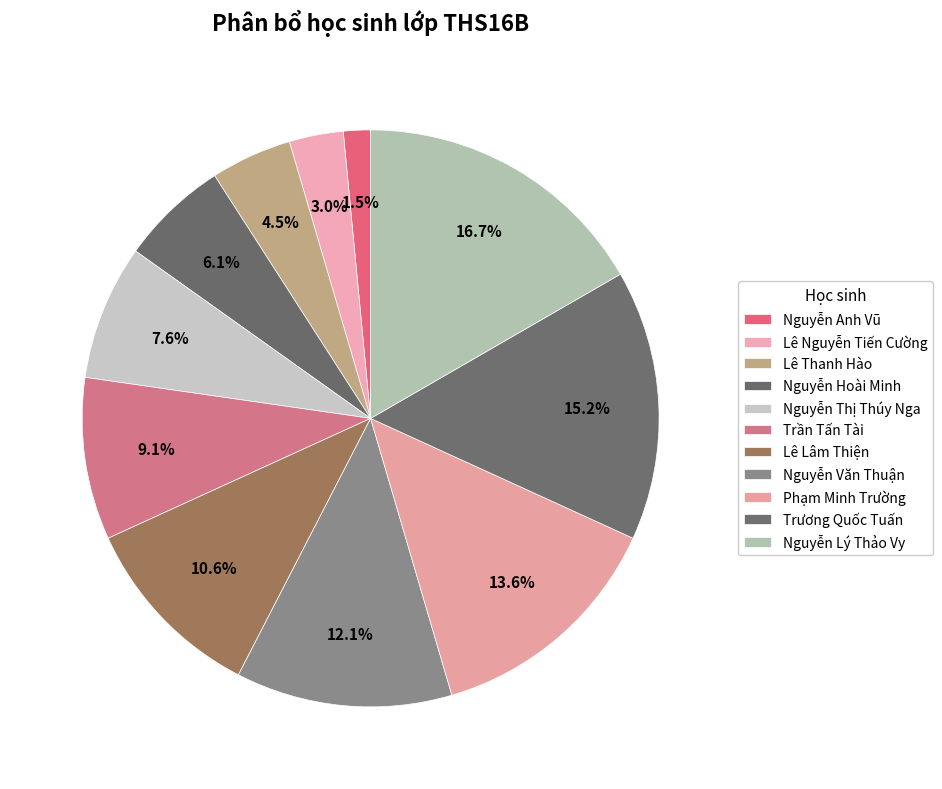

What is the largest slice in the pie chart?

Nguyễn Lý Thảo Vy